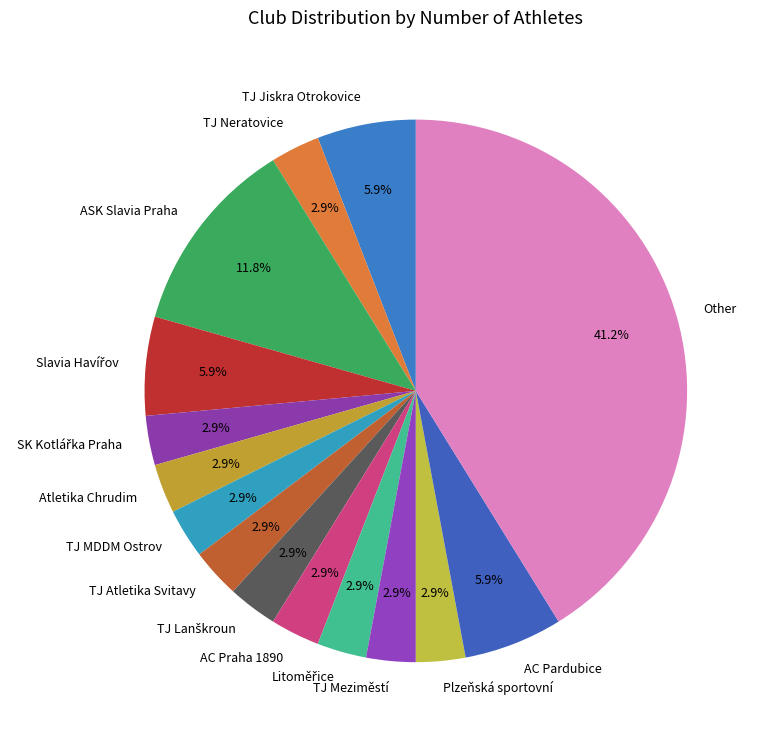

The ASK Slavia Praha slice represents 5% of the pie. True or false?

False